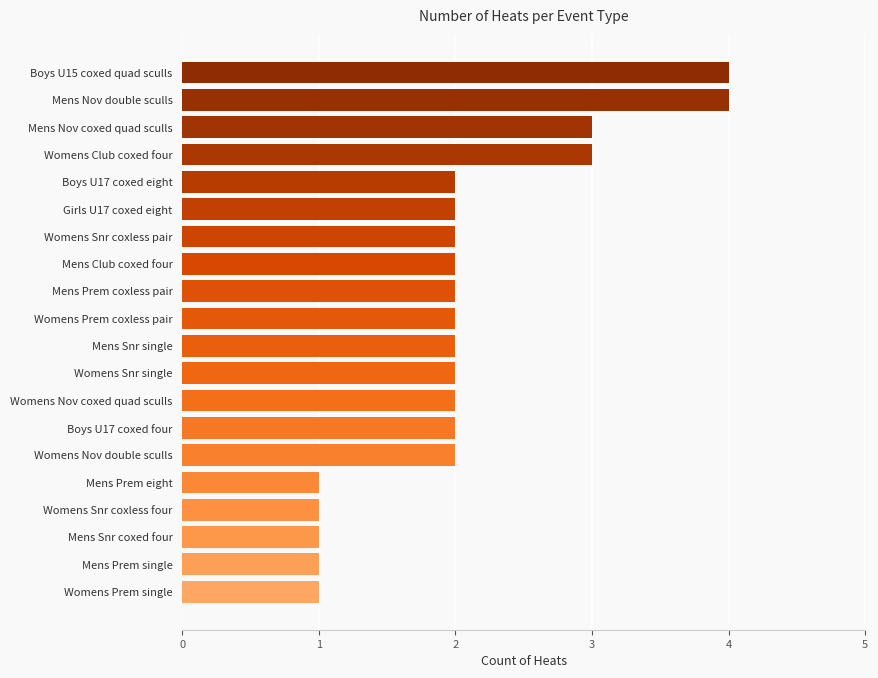

Count the number of categories in the chart.

20